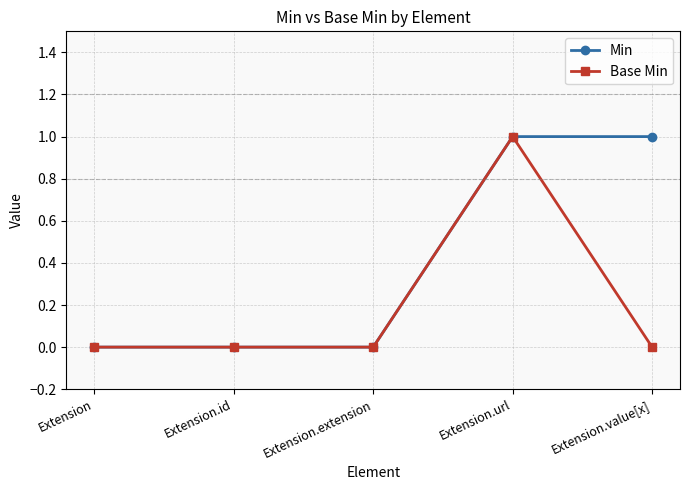

What is the difference between the Base Min values at Extension.url and Extension.id?

1